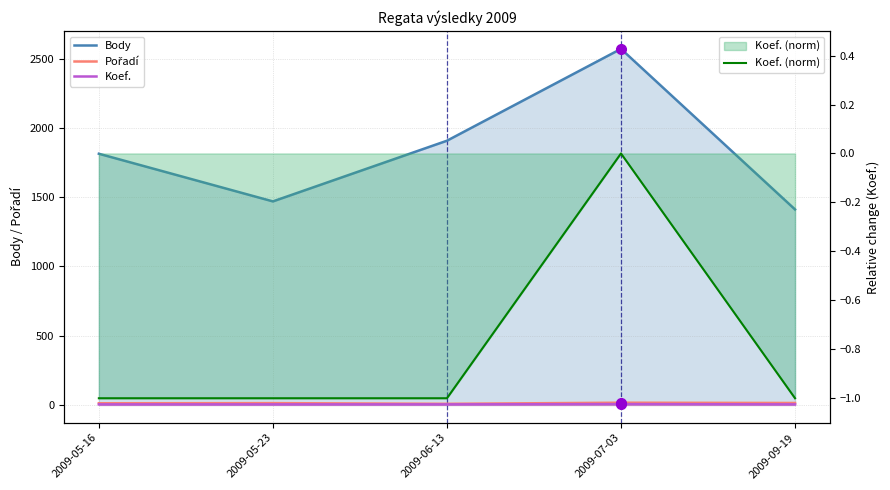

What is the label of the 2nd point from the left?

2009-05-23